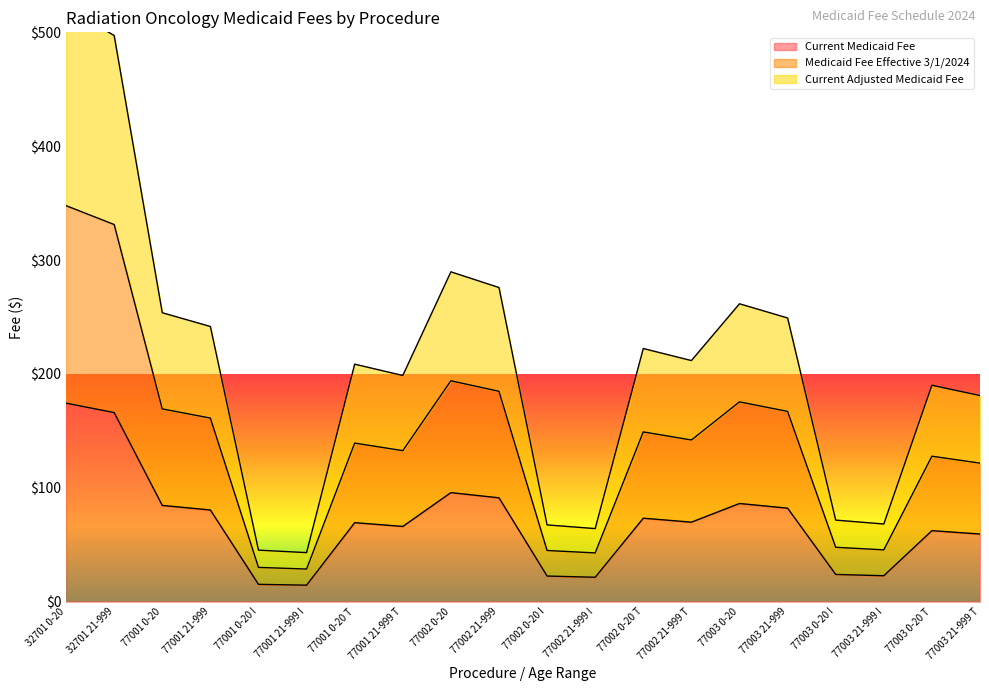

Which category has the highest value across all series?

32701 0-20